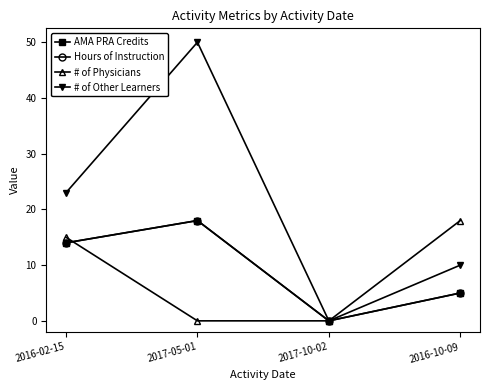

Read the # of Physicians value at 2016-10-09, to the nearest 5.

20